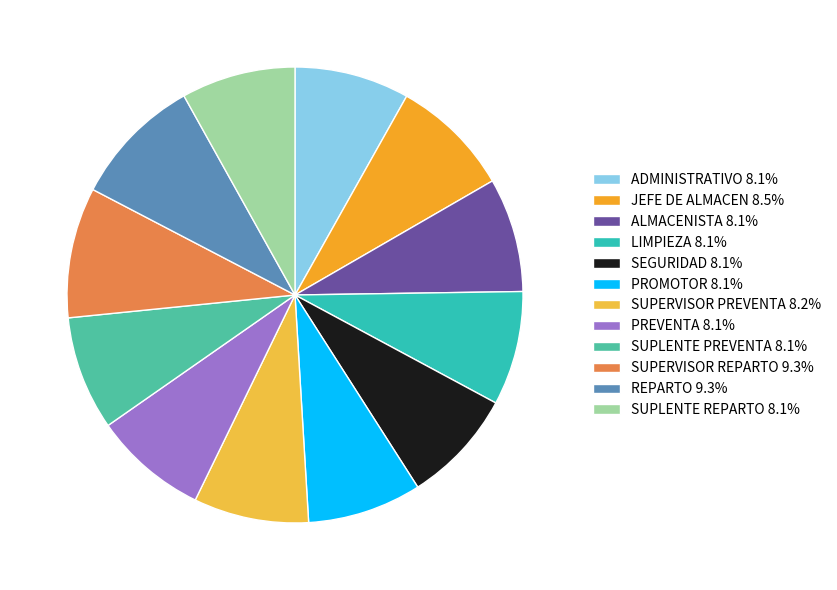

Count the number of slices in the pie.

12